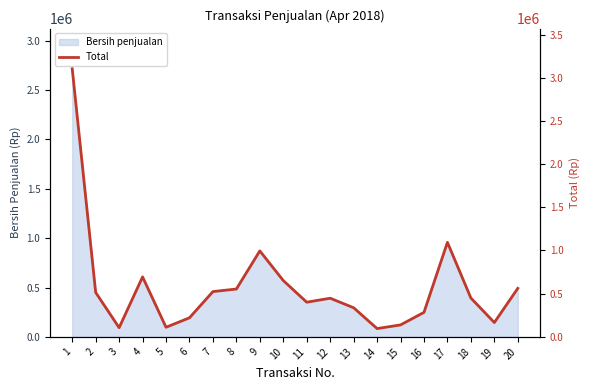

What is the approximate value at 10, to the nearest 10?

651900